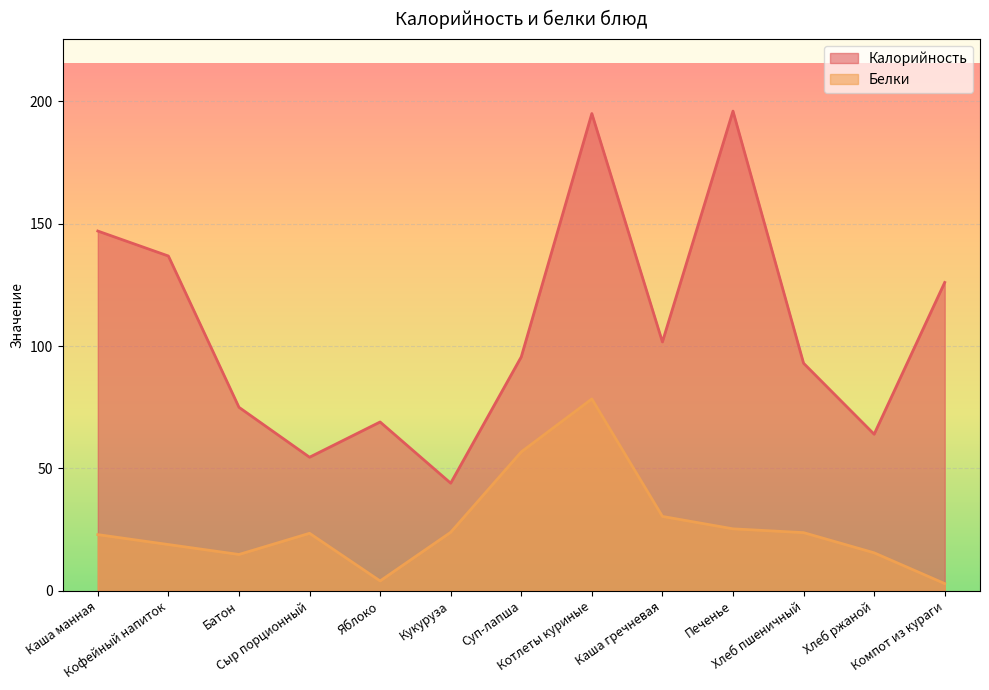

True or false: Белки has more than 1 points higher than both neighbors.

True